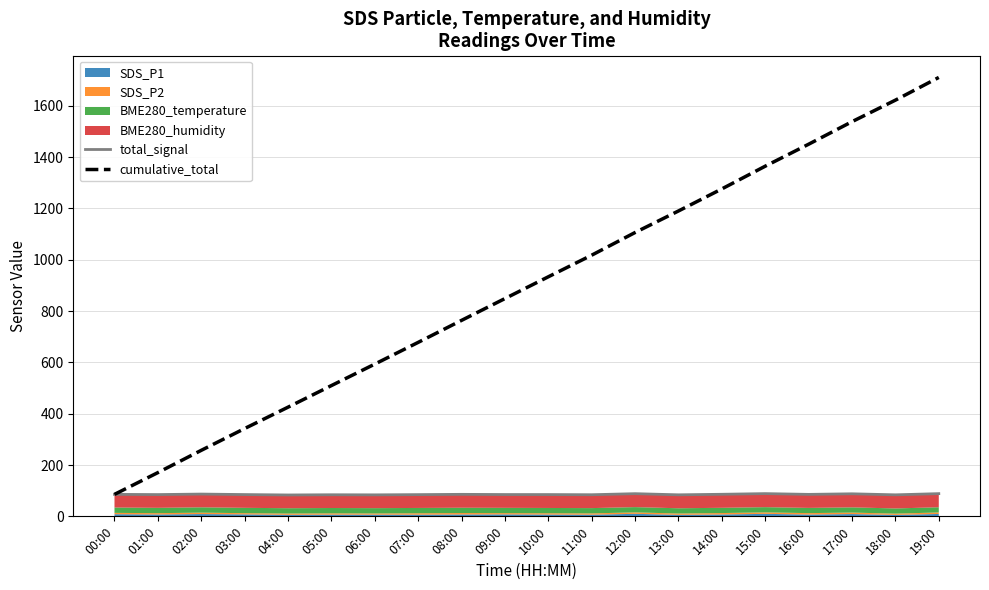

Between 00:00 and 09:00, which series saw the biggest shift?

cumulative_total